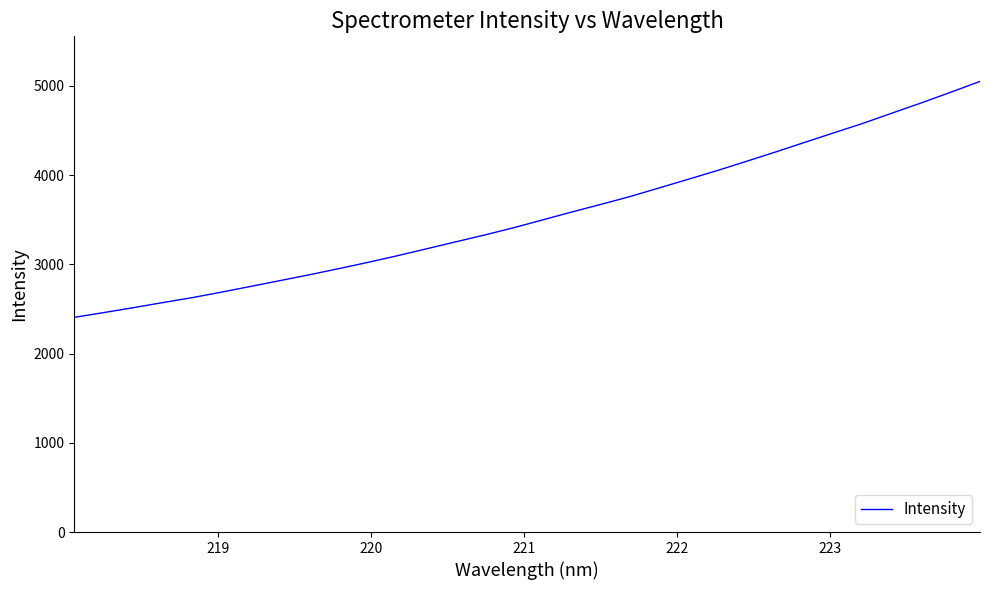

What is the difference between the maximum and minimum values?

2644.4